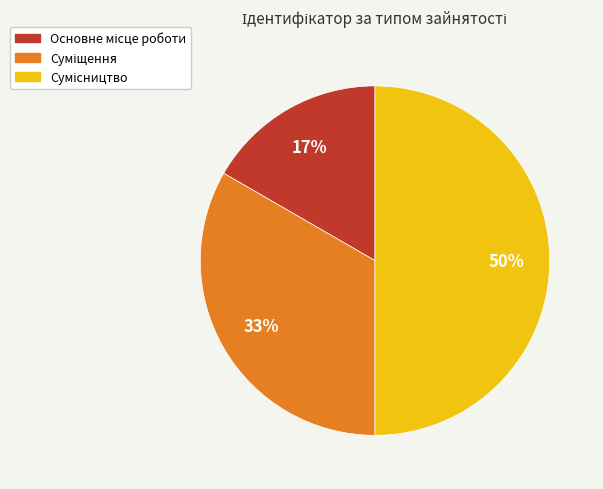

To the nearest percent, what is the difference between the largest and smallest slice percentages?

33%